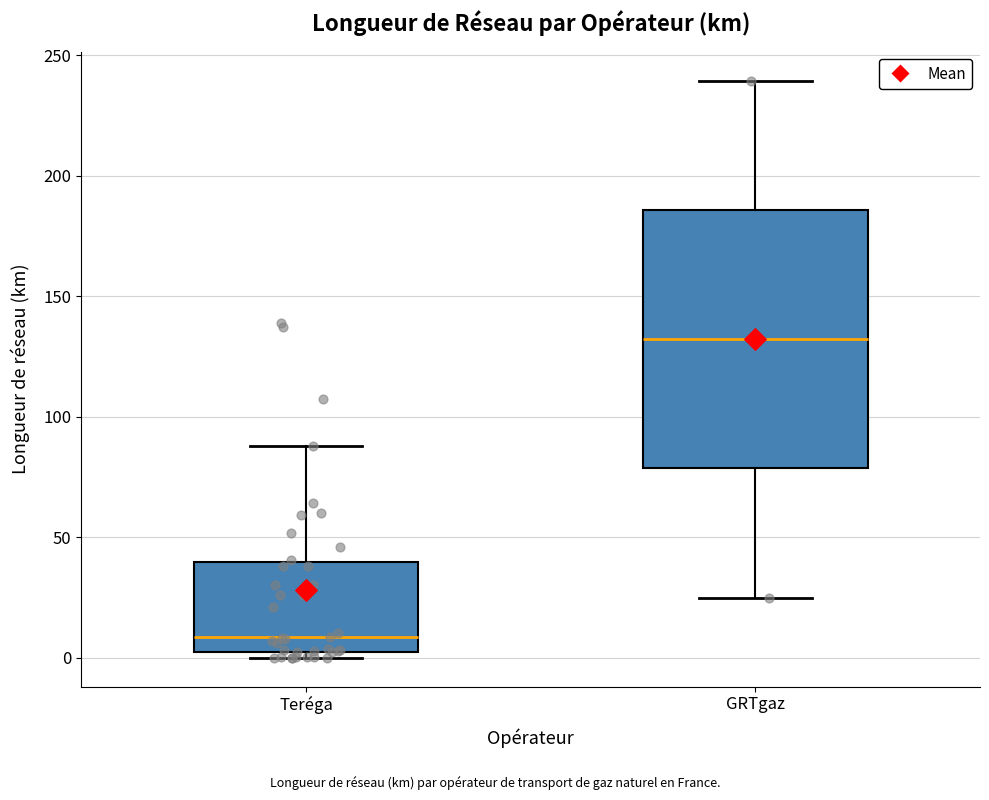

Where does the upper whisker of the box for Teréga end on the y-axis? The values are not printed on the chart, so give them approximately, as read against the axis.

90